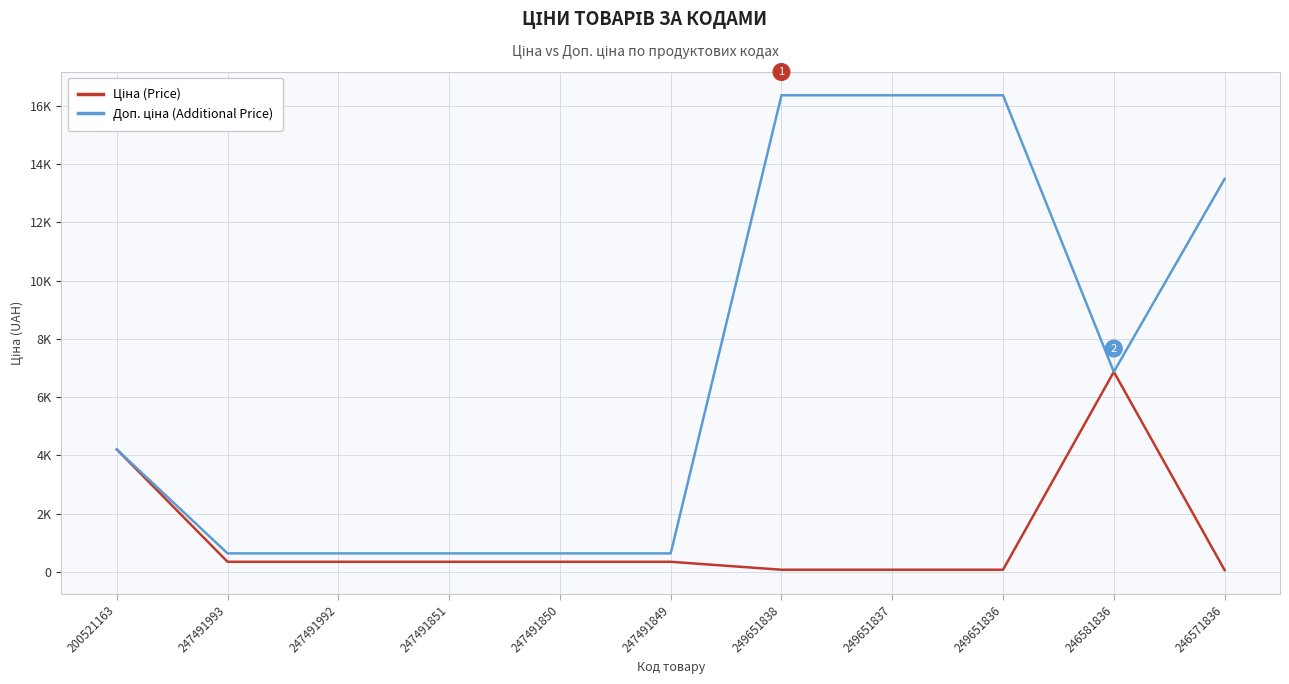

True or false: Ціна (Price) and Доп. ціна (Additional Price) cross at least once.

False